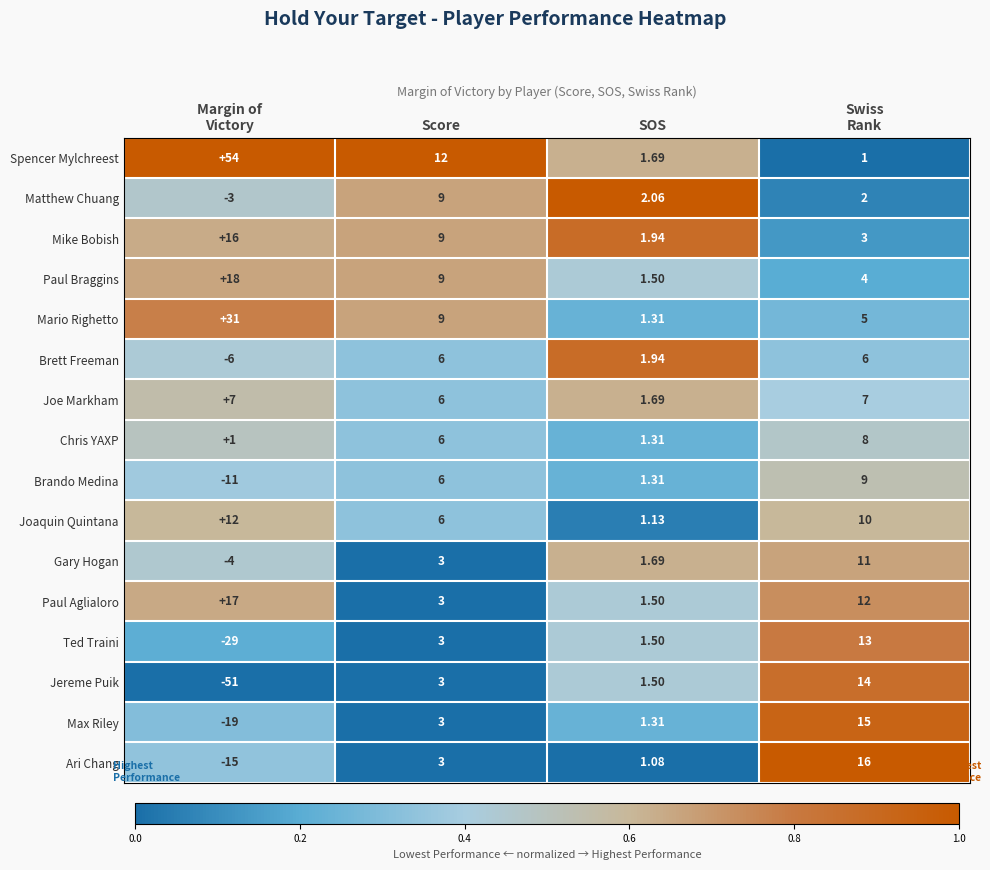

What is the difference between the highest and lowest values at Margin of
Victory?

105.0